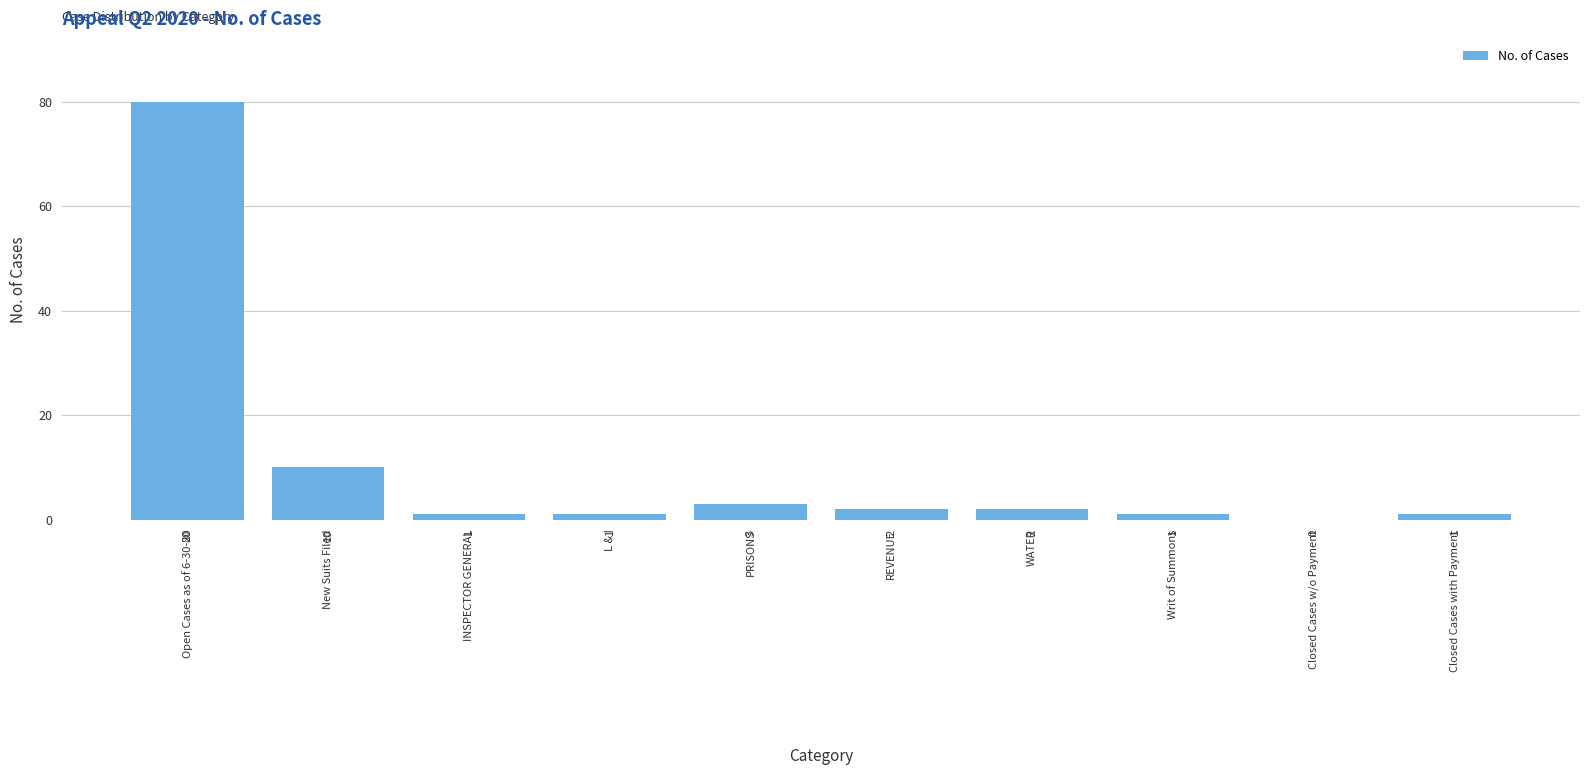

Reading left to right, list all the values displayed in this chart.

Open Cases as of 6-30-20=80	New Suits Filed=10	INSPECTOR GENERAL=1	L & I=1	PRISONS=3	REVENUE=2	WATER=2	Writ of Summons=1	Closed Cases w/o Payment=0	Closed Cases with Payment=1